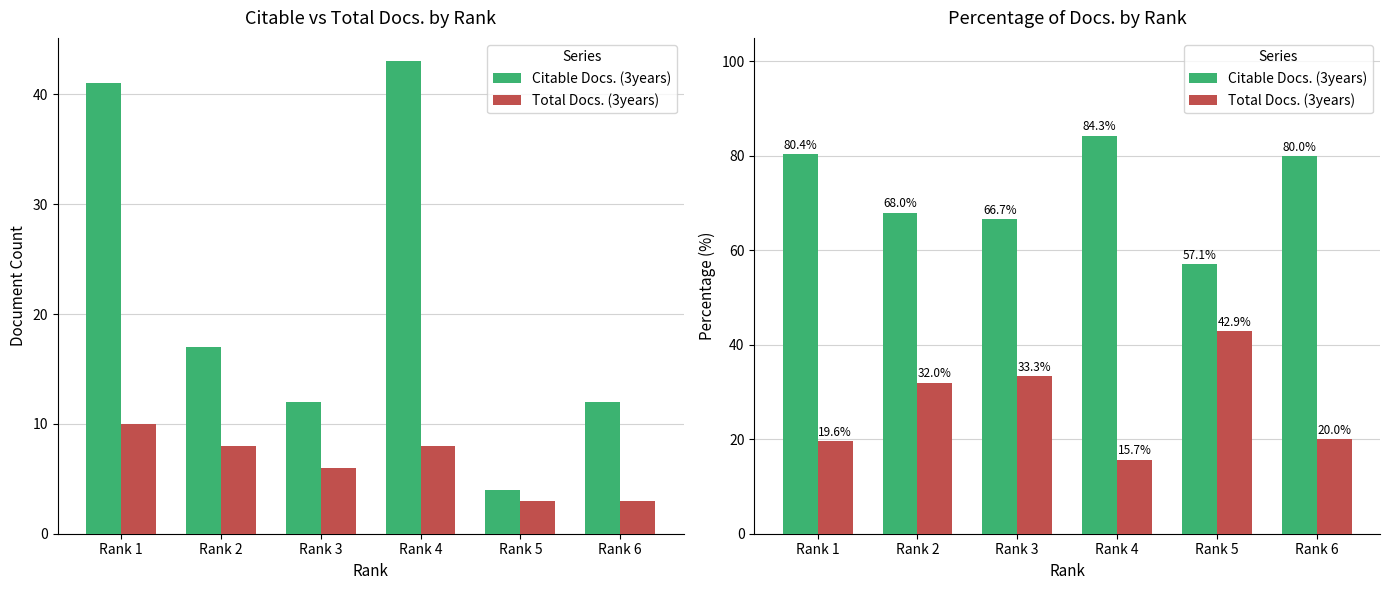

The value of Total Docs. (3years) at Rank 1 is 19.6. True or false?

True